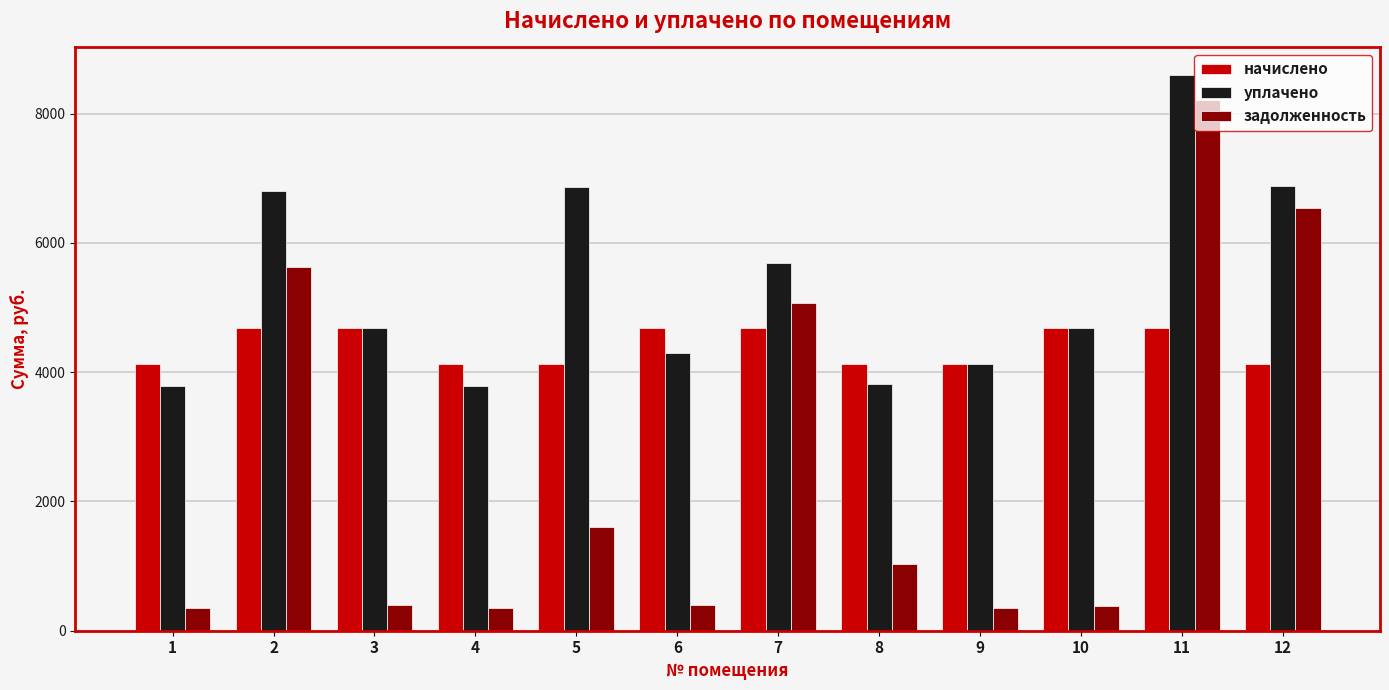

The value of начислено at 8 is 4134.0. True or false?

True